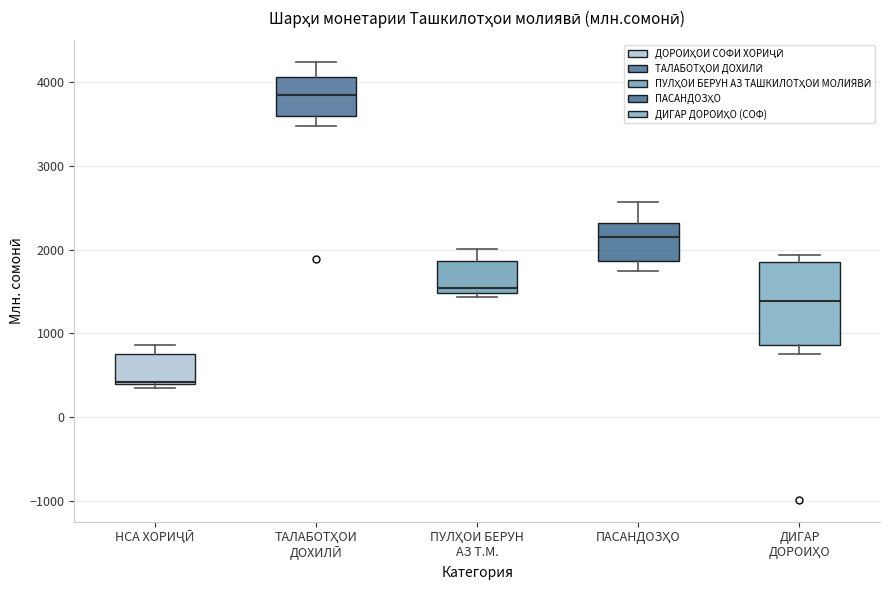

Which box has the lowest median line?

НСА ХОРИҶӢ